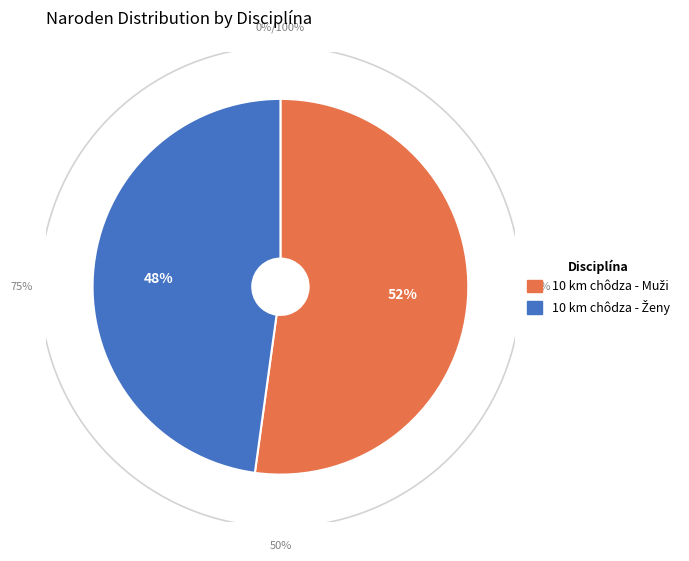

Does 10 km chôdza - Muži represent more than half of the total?

Yes